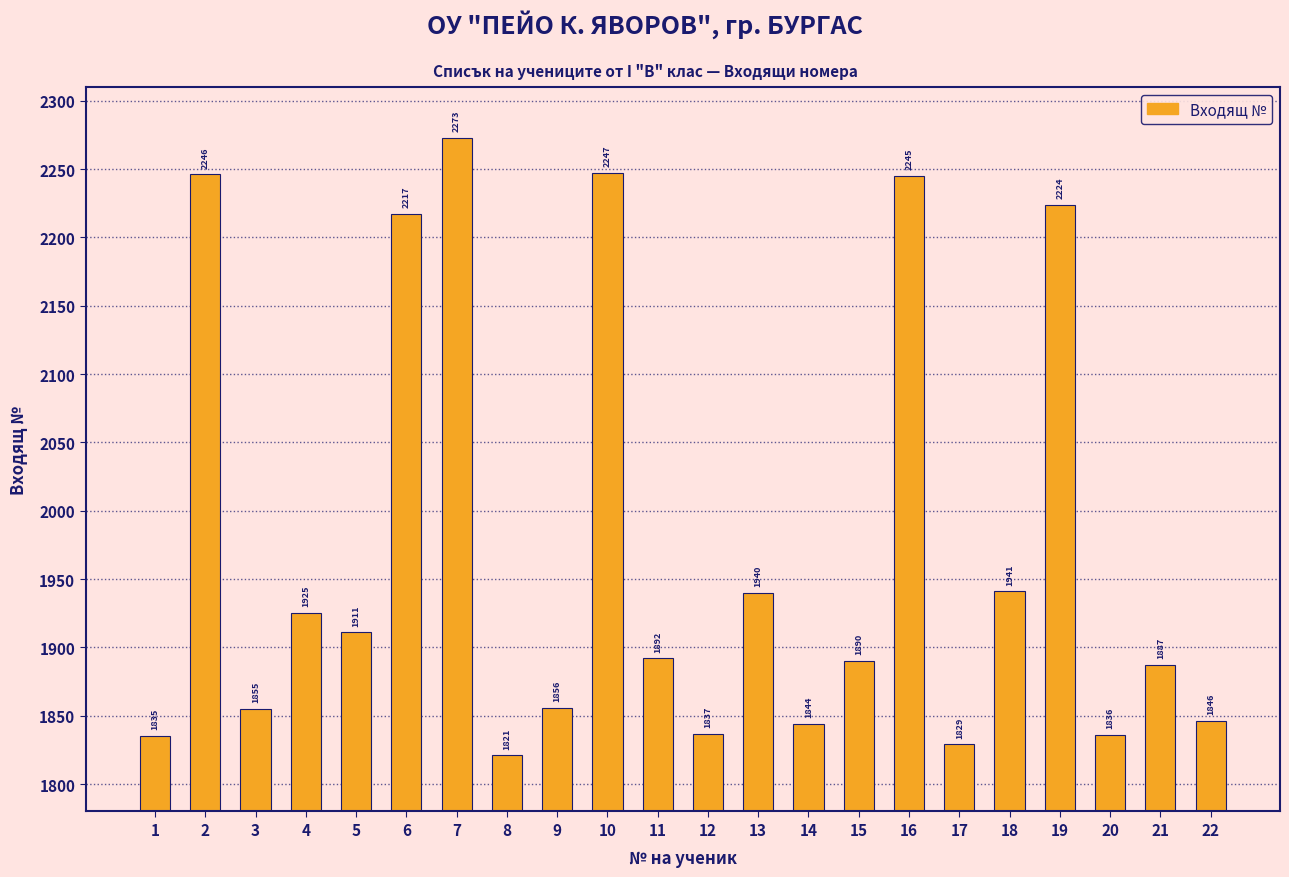

How many data points does each series have?

22